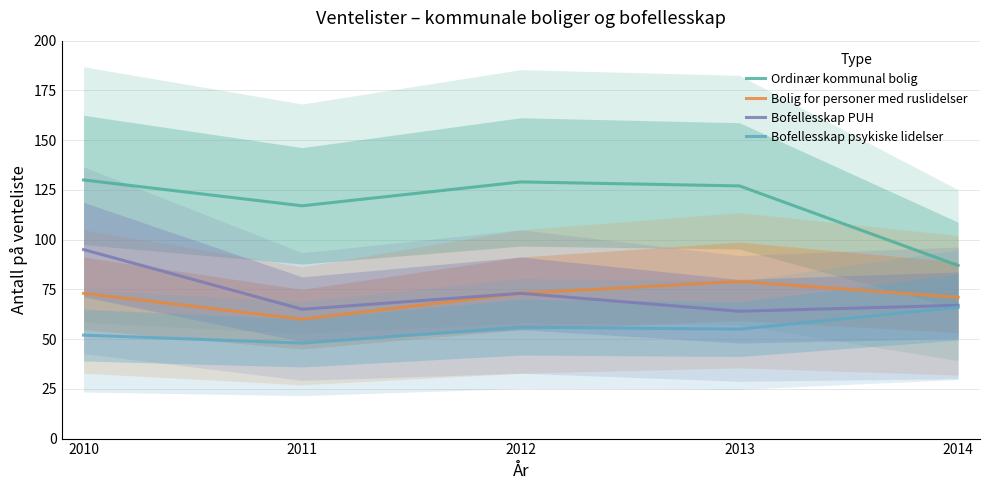

True or false: Bofellesskap psykiske lidelser has a value of 38 at 2013.

False